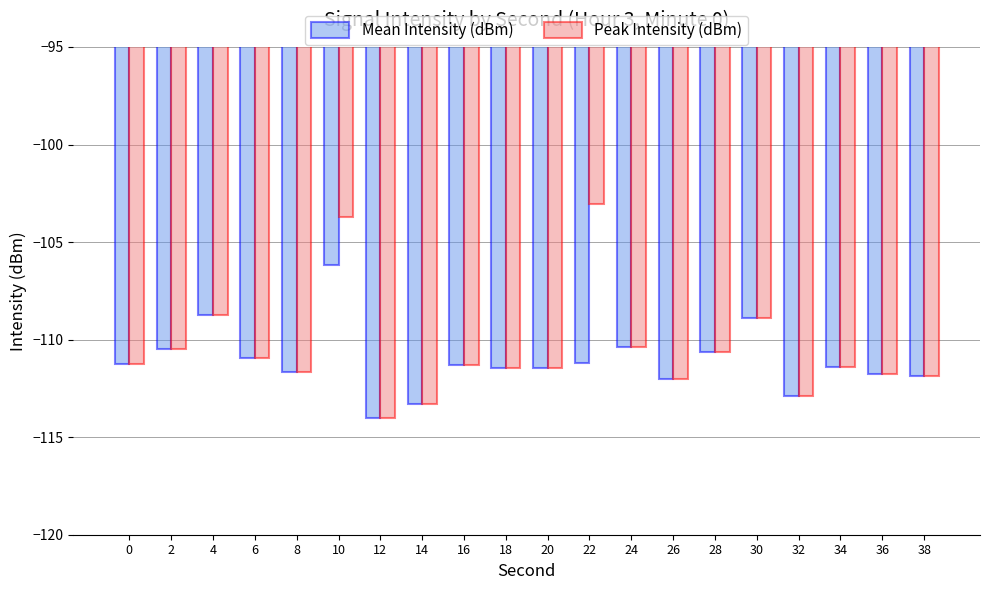

What is the value of the Peak Intensity (dBm) bar at the 14th from the left?

-112.0